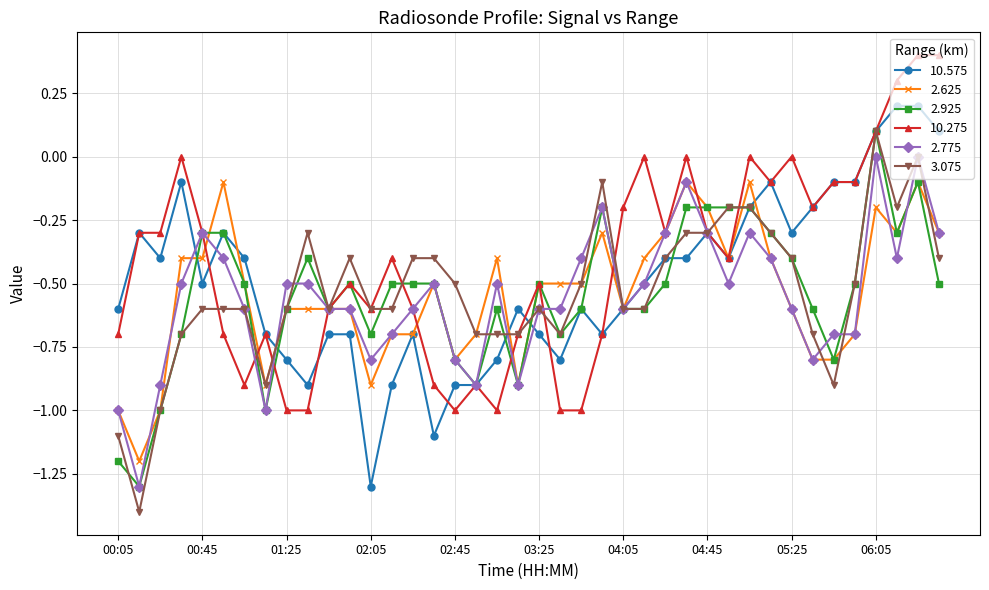

What is the smallest value displayed?

-1.4